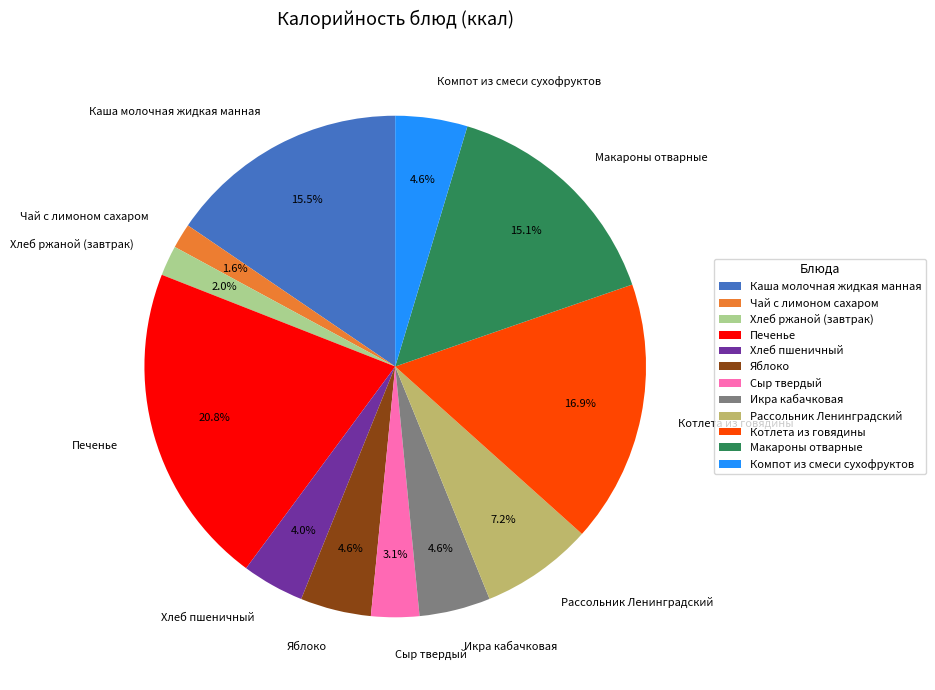

Is there a majority slice in this chart?

No